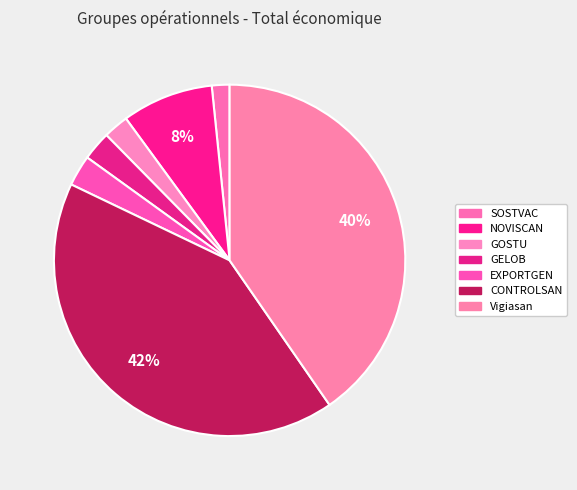

What is the change in value from NOVISCAN to CONTROLSAN?

+6367747